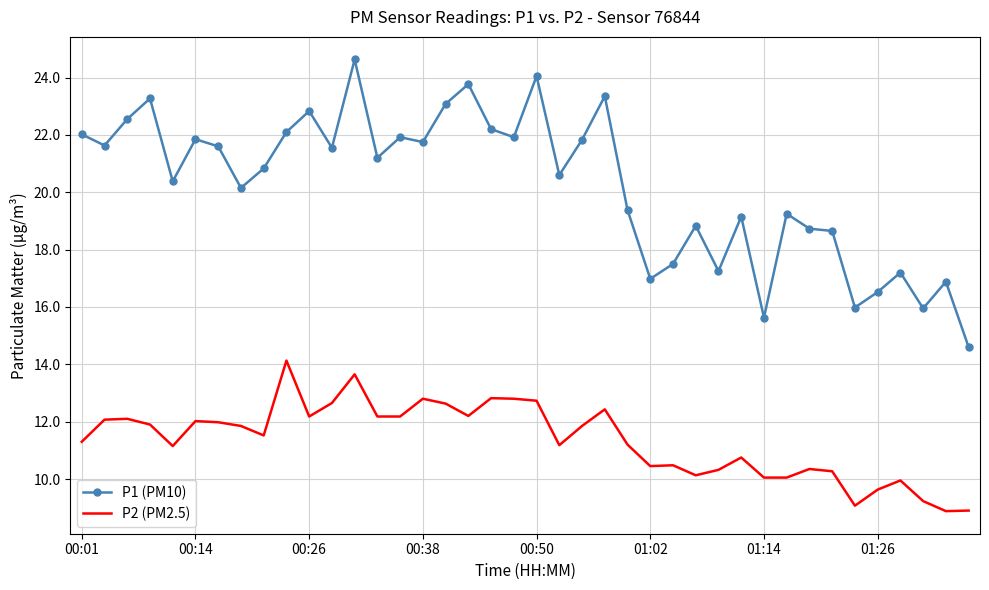

True or false: P1 (PM10) and P2 (PM2.5) cross at least once.

False